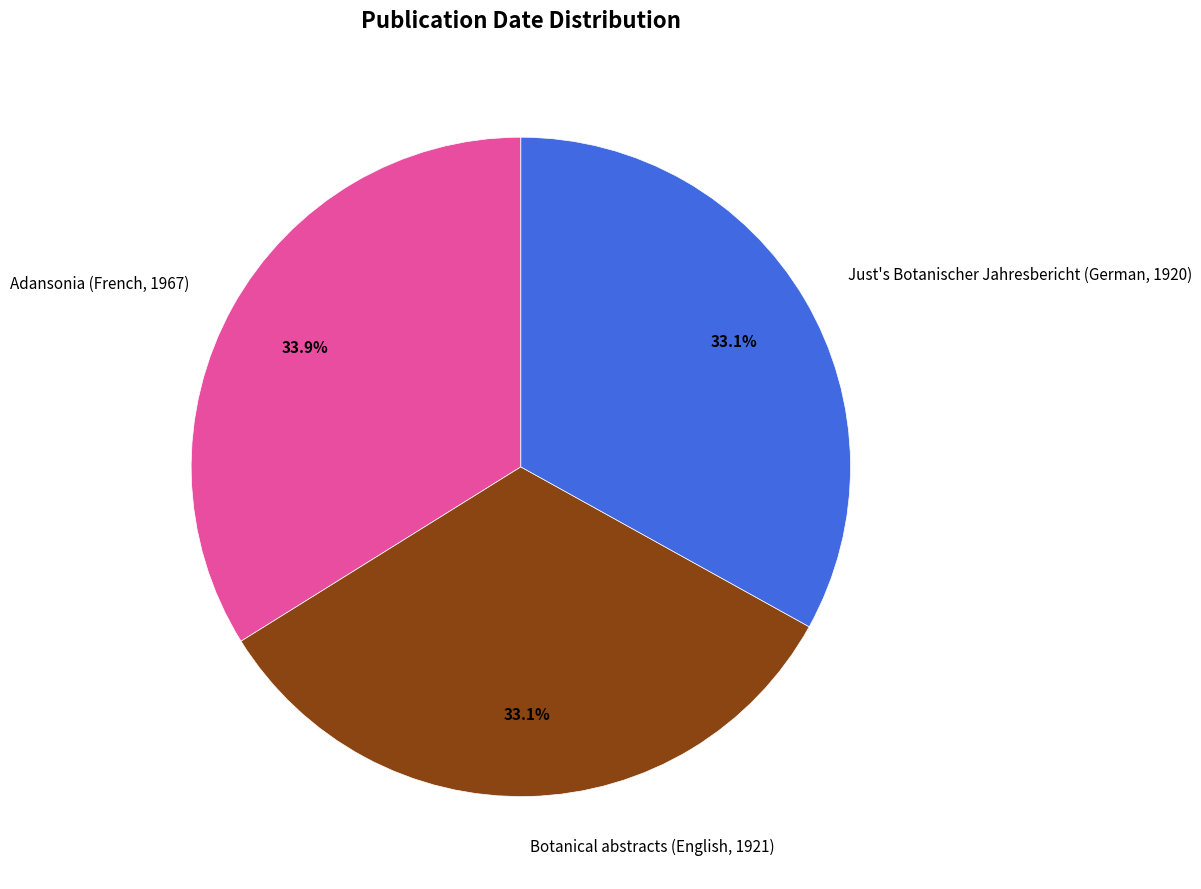

Count the number of slices in the pie.

3